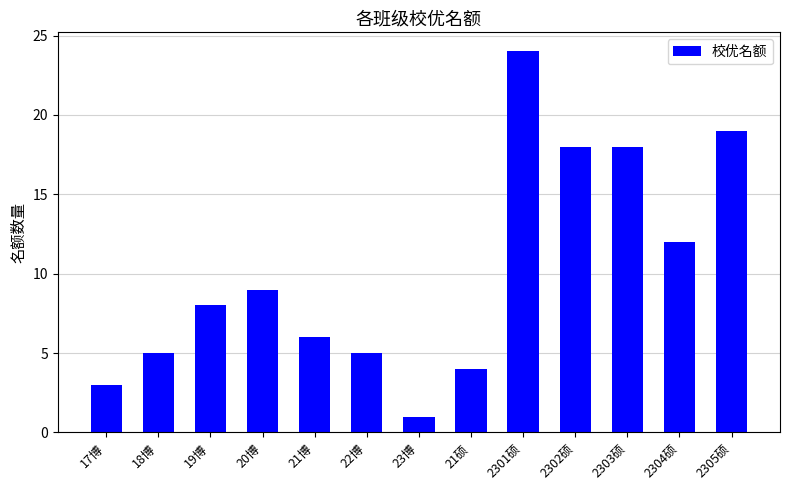

What is the sum of all values?

132